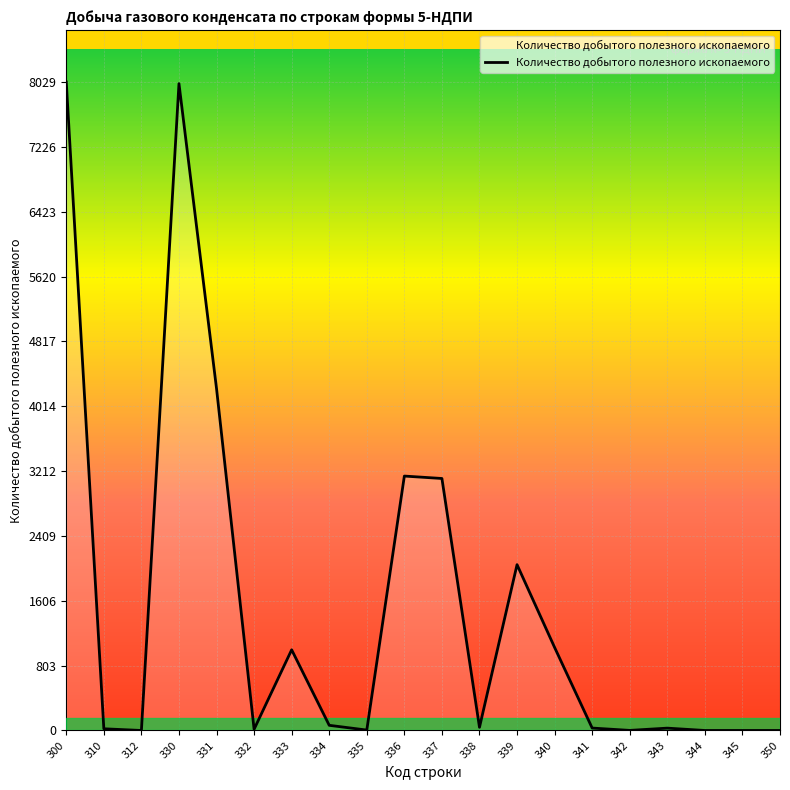

True or false: the data shows 4683 at 312.

False